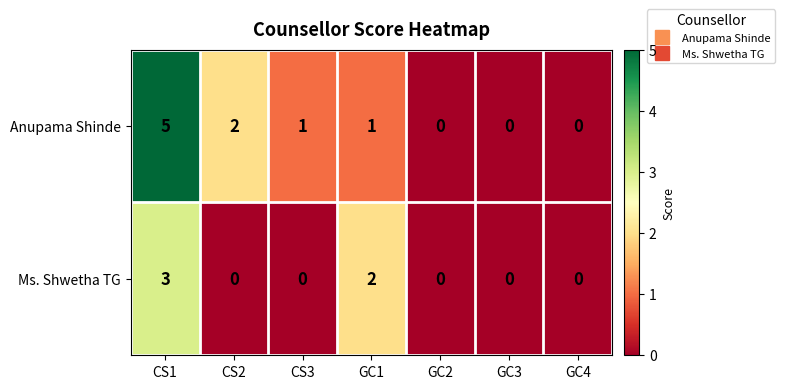

Rank the series by their maximum value, from highest to lowest.

Anupama Shinde, Ms. Shwetha TG